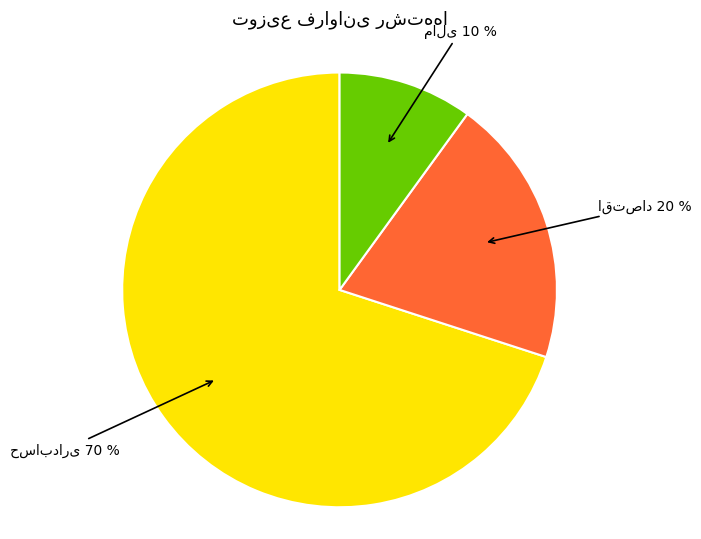

Count the number of slices in the pie.

3